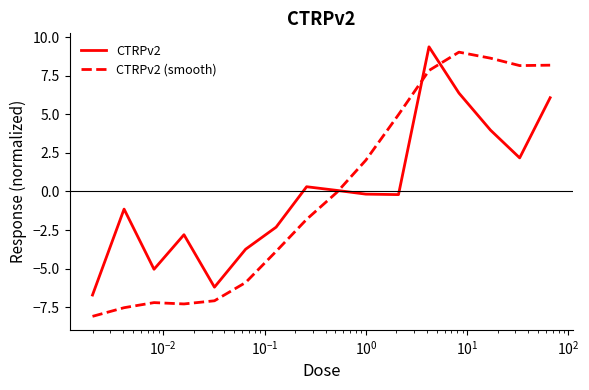

What are all the series names shown in the legend?

CTRPv2, CTRPv2 (smooth)